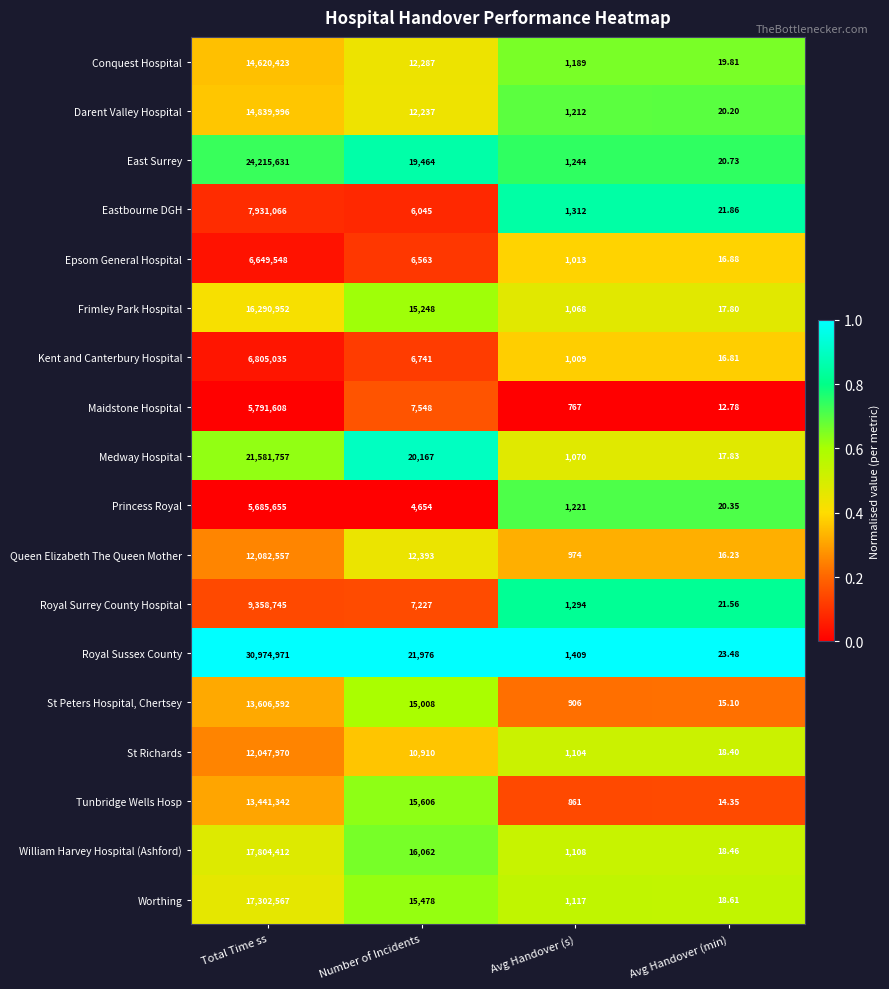

At which label does East Surrey first exceed 19464?

Total Time ss